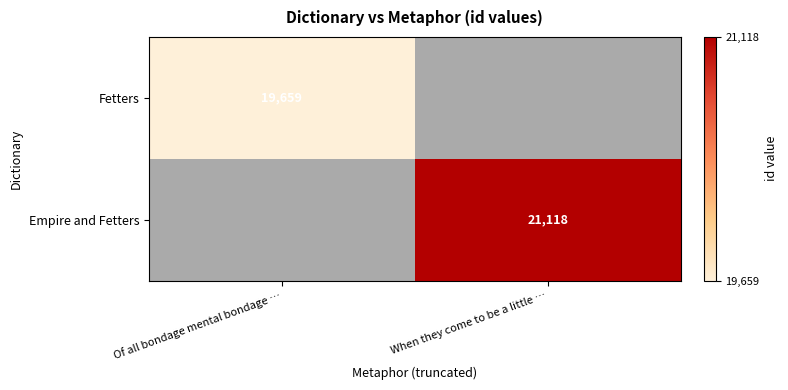

The Fetters series shows 27916 at Of all bondage mental bondage …. True or false?

False